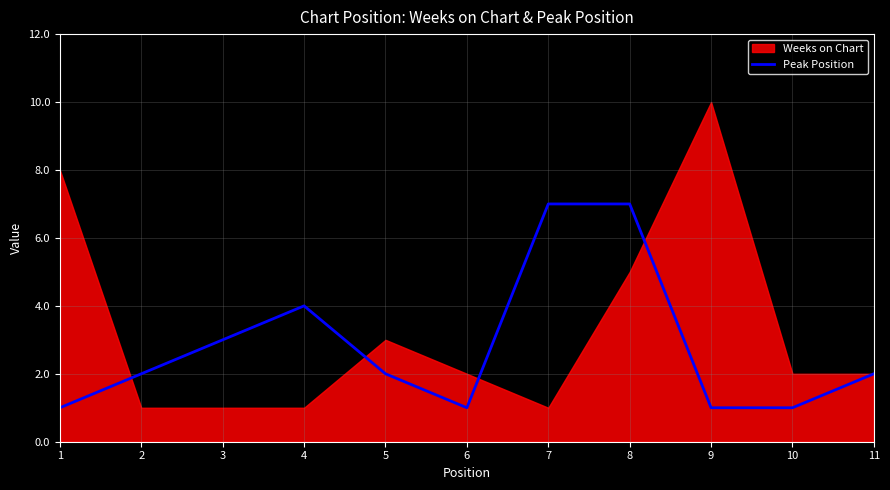

At which label is the value closest to 4?

4